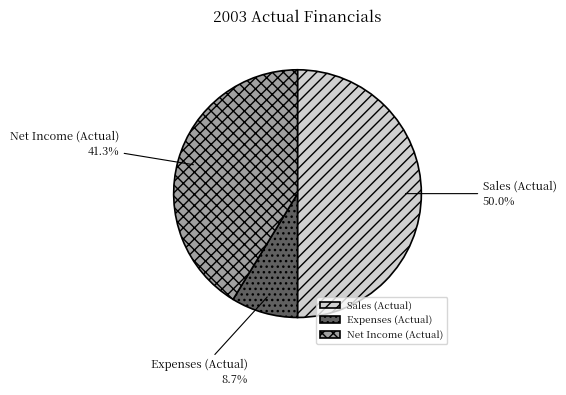

Count the number of slices in the pie.

3